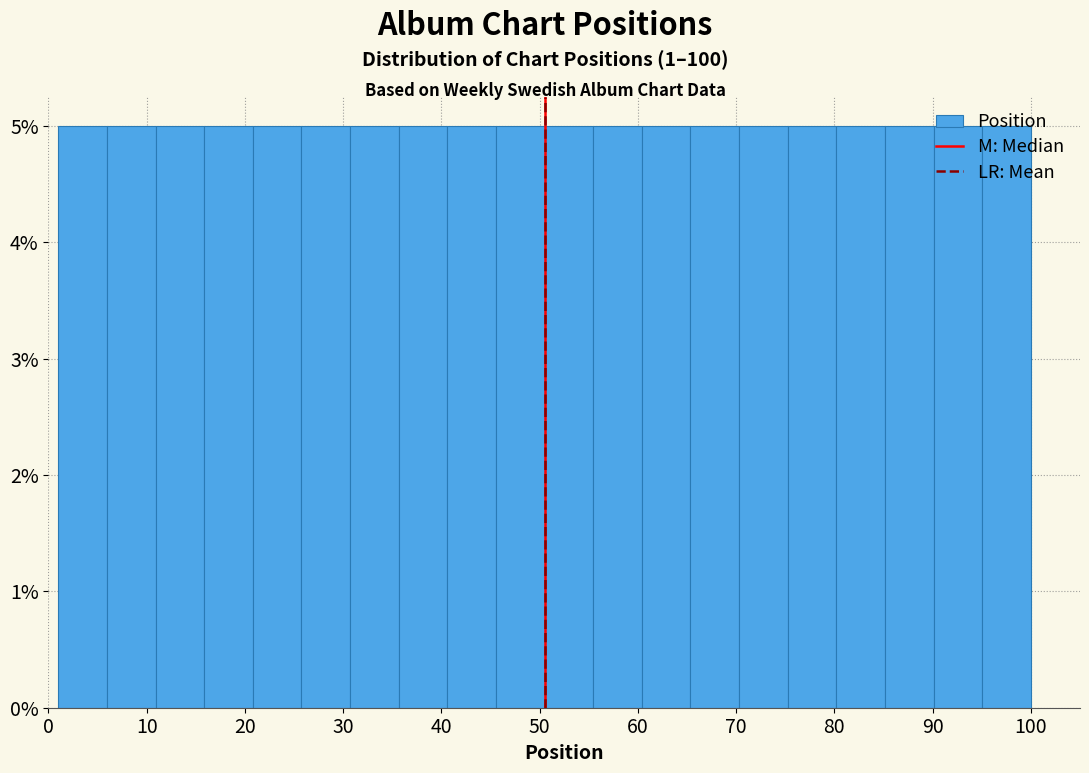

Reading left to right, list every bar in this chart as the range it spans on the x-axis followed by its height. Neither the bar edges nor the heights are printed on the chart, so give them approximately, as read against the axes.

1 to 6: 5
6 to 11: 5
11 to 16: 5
16 to 21: 5
21 to 26: 5
26 to 31: 5
31 to 36: 5
36 to 41: 5
41 to 46: 5
46 to 51: 5
51 to 55: 5
55 to 60: 5
60 to 65: 5
65 to 70: 5
70 to 75: 5
75 to 80: 5
80 to 85: 5
85 to 90: 5
90 to 95: 5
95 to 100: 5